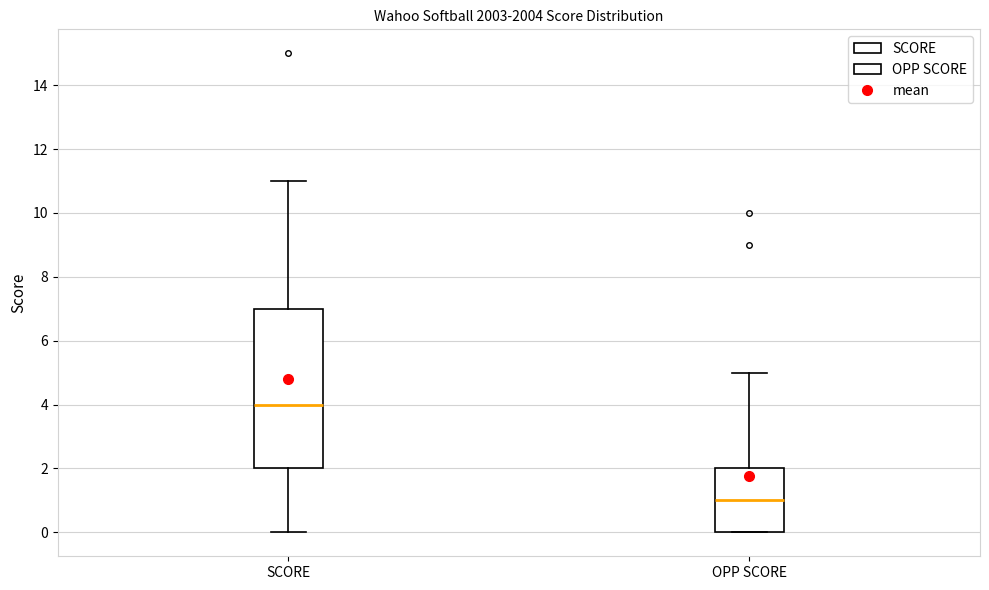

Which box's median line is the highest?

SCORE